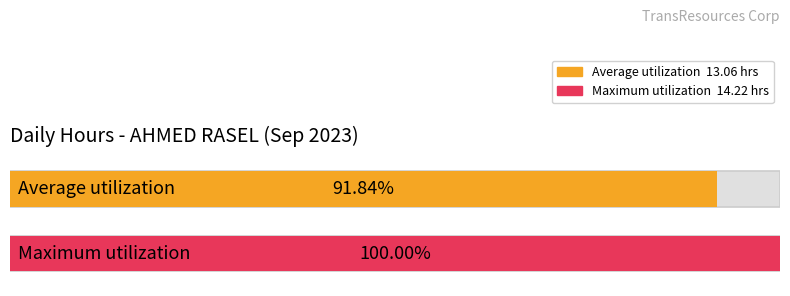

Is it true that the value at 1 is 20.6?

False